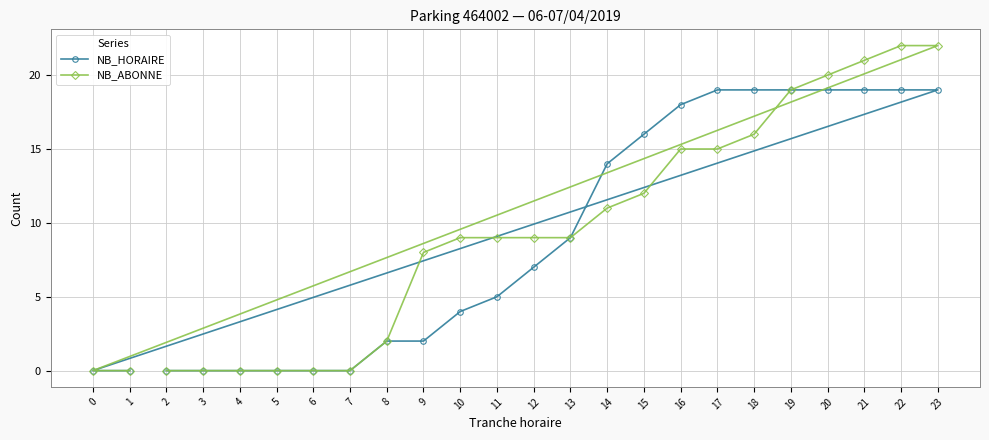

Does the chart have visible grid lines?

Yes